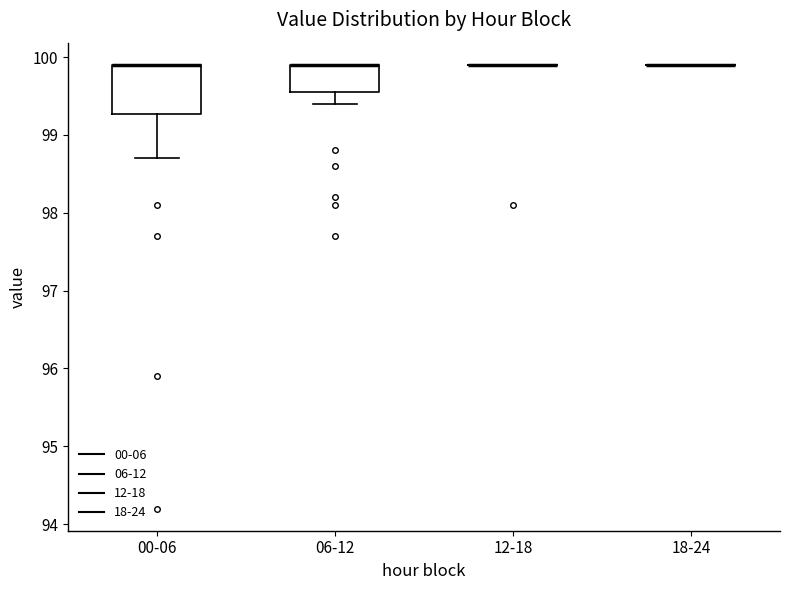

Where is the upper edge of the box for 00-06 on the y-axis? The values are not printed on the chart, so give them approximately, as read against the axis.

99.9